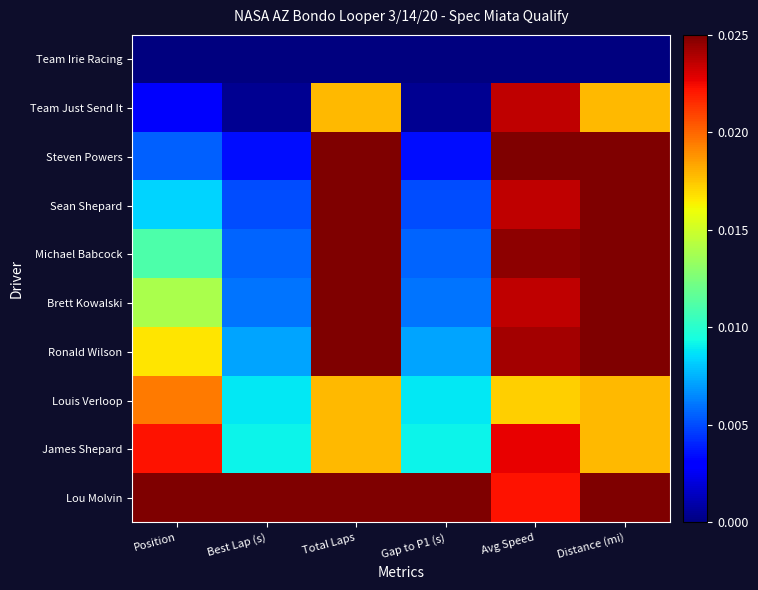

Which series has the largest total across all categories?

Lou Molvin